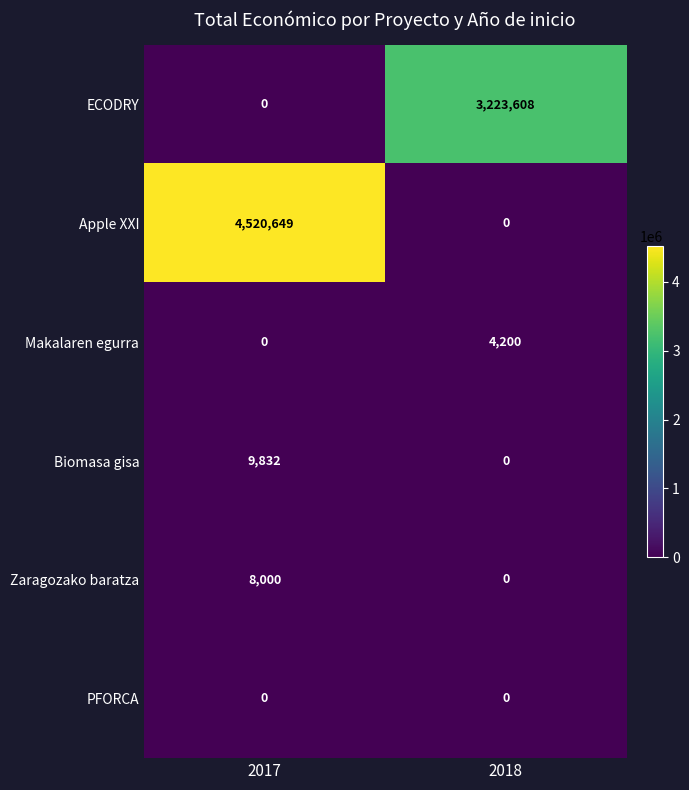

At which label does Makalaren egurra reach its minimum?

2017